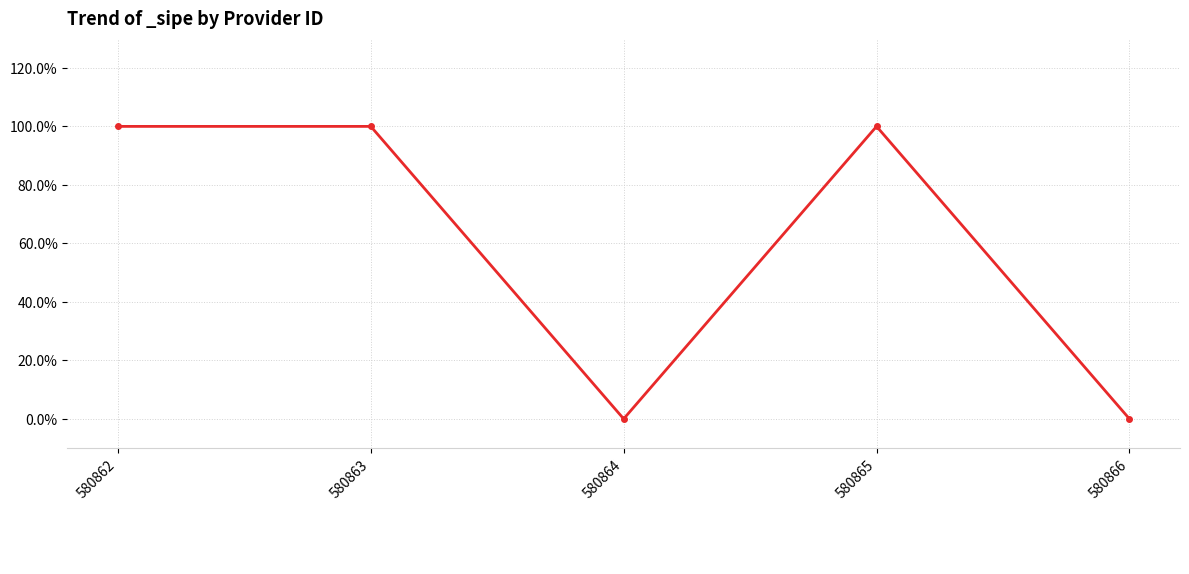

What is the sum of all values?

3